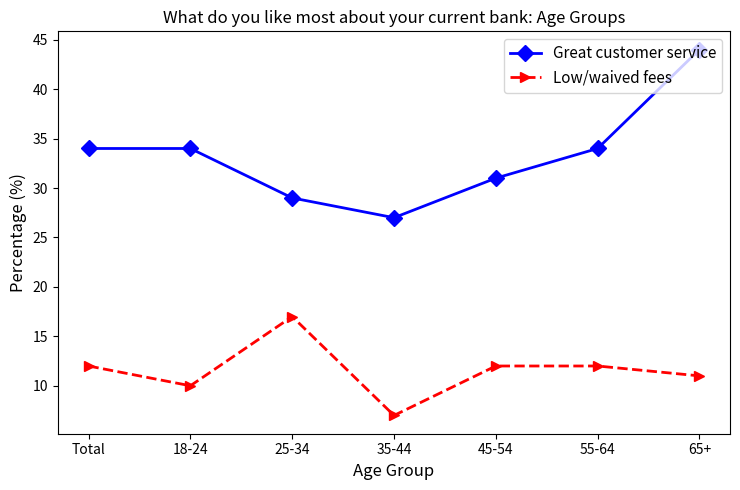

At which category does the chart reach its peak across all series?

65+